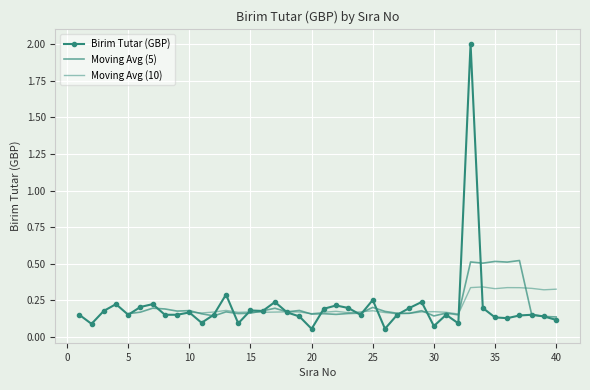

List the labels in order of value, largest first.

33, 13, 25, 17, 29, 4, 7, 22, 6, 23, 28, 34, 21, 15, 3, 16, 10, 18, 1, 5, 8, 9, 12, 24, 27, 31, 38, 37, 19, 39, 35, 36, 40, 11, 14, 32, 2, 30, 26, 20